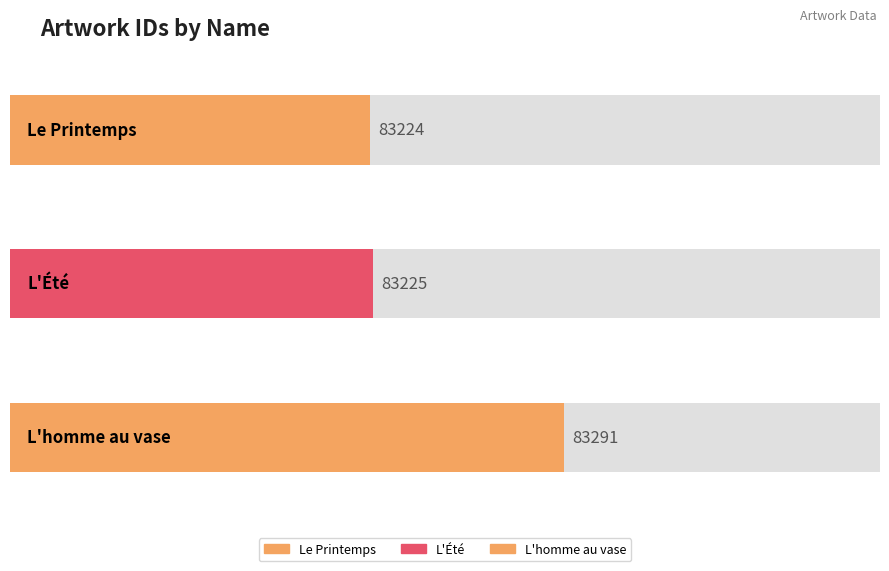

What is the label of the 1st bar from the right?

L'homme au vase